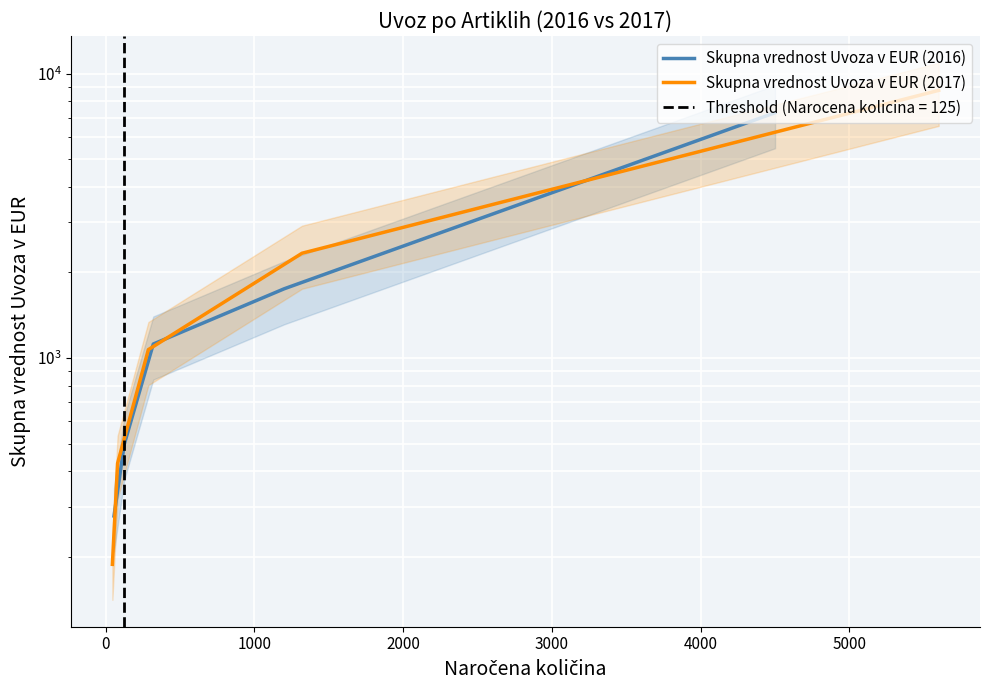

Reading left to right, what are all the values shown in this chart?

Skupna vrednost Uvoza v EUR (2016): 278.3	497.5	1120.0	1752.0	7290.0
Skupna vrednost Uvoza v EUR (2017): 188.1	426.4	1070.5	2336.4	8736.0